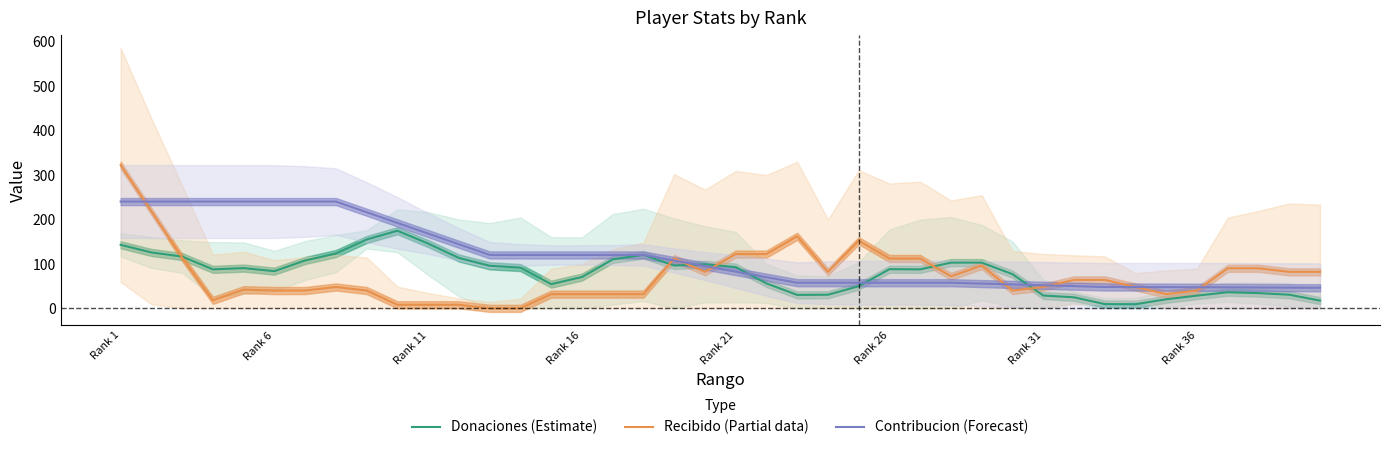

The value of Recibido (Partial data) at 27 is 48.0. True or false?

False